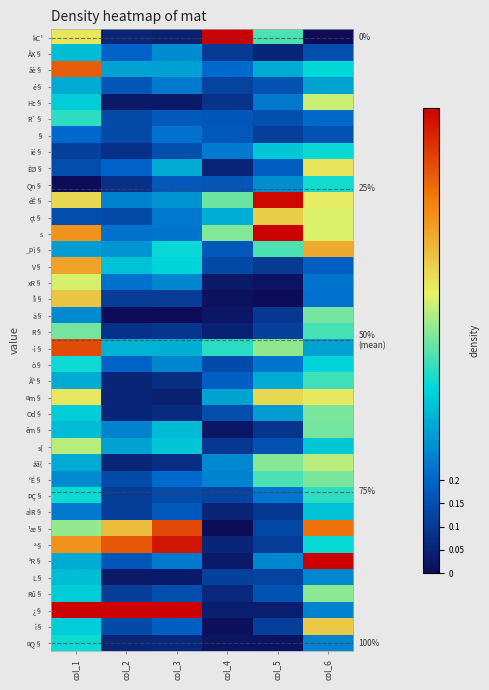

What is the highest value of the aÌR§ series?

0.4